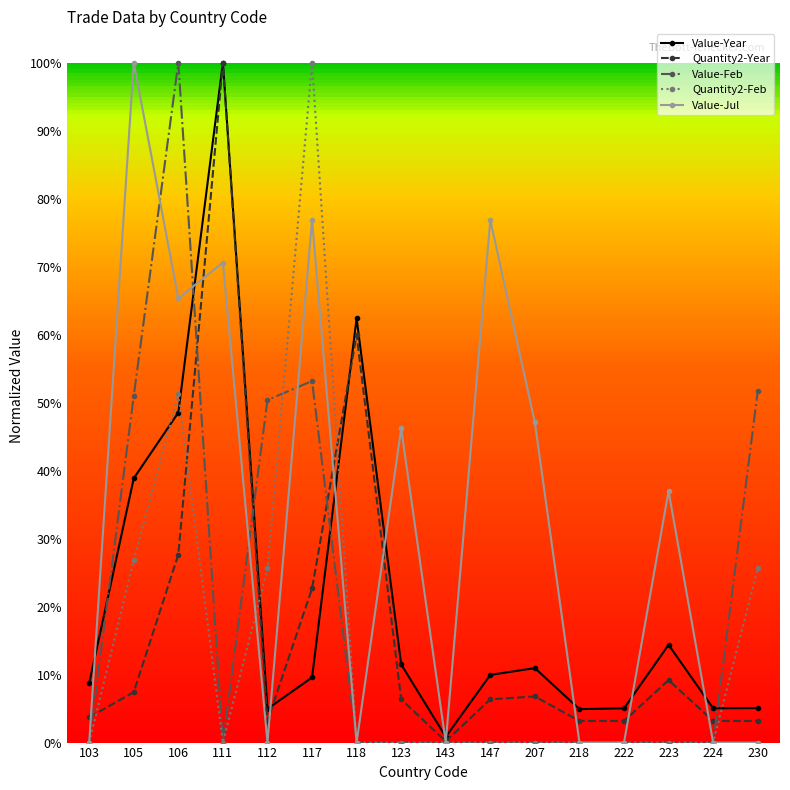

Between 106 and 103, which is larger?

106